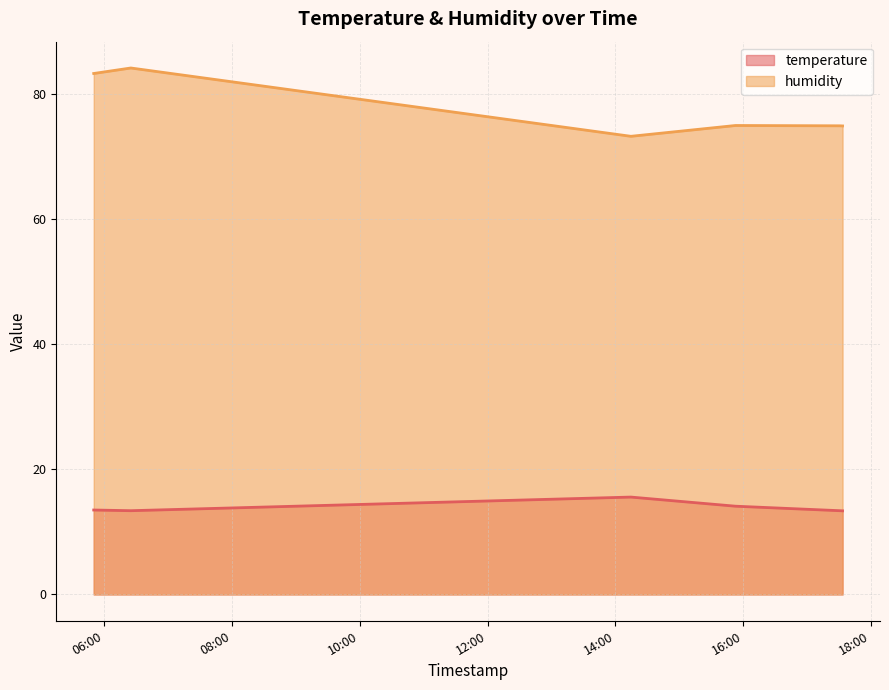

What is the average value of the humidity series?

77.6